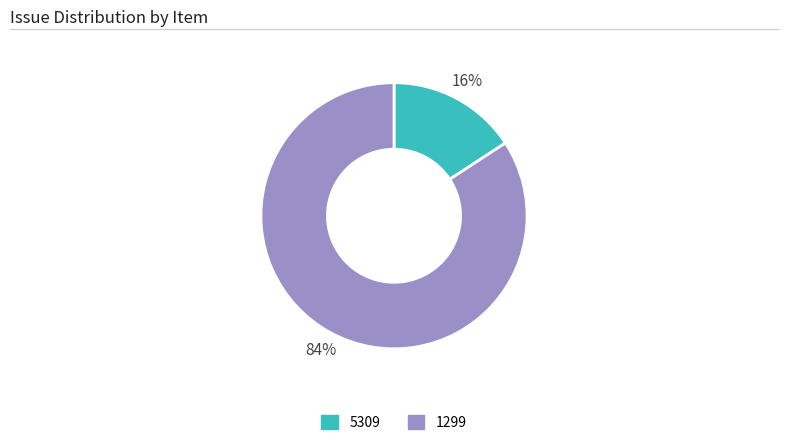

Between 1299 and 5309, which is larger?

1299